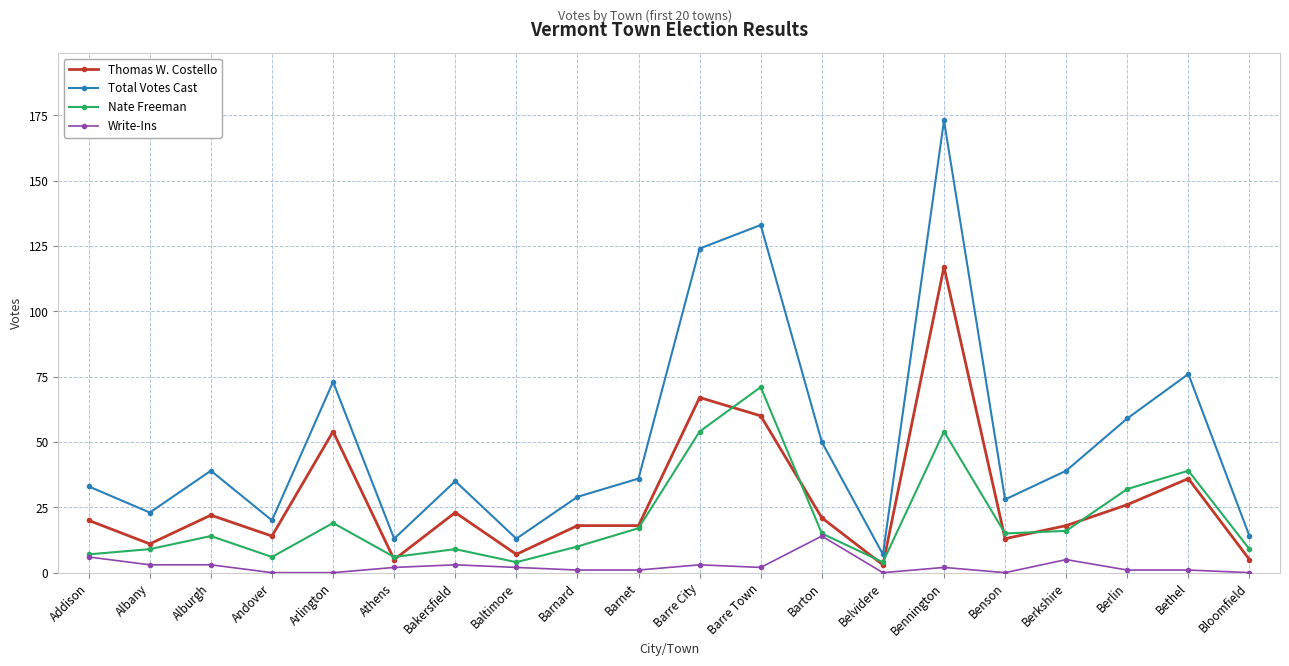

What are all the series names shown in the legend?

Thomas W. Costello, Total Votes Cast, Nate Freeman, Write-Ins